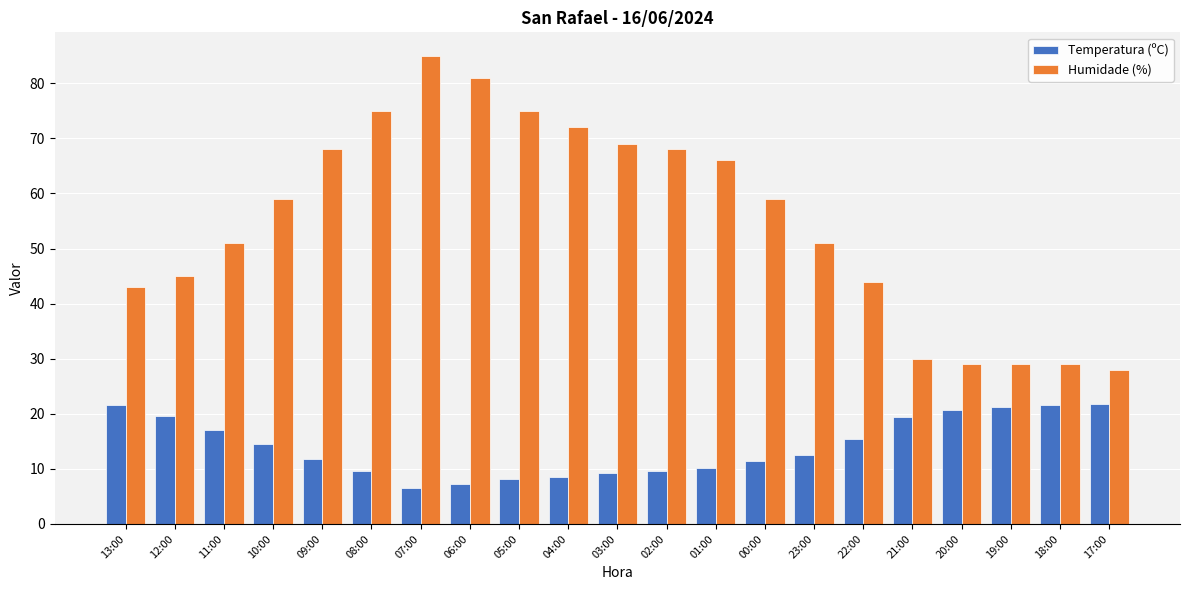

Which series changed the most between 10:00 and 08:00?

Humidade (%)